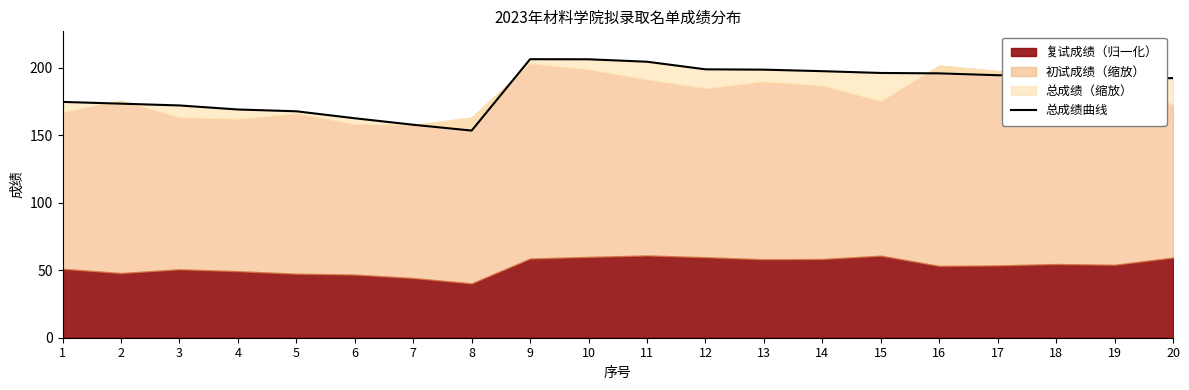

At which label does the data first exceed 194?

9